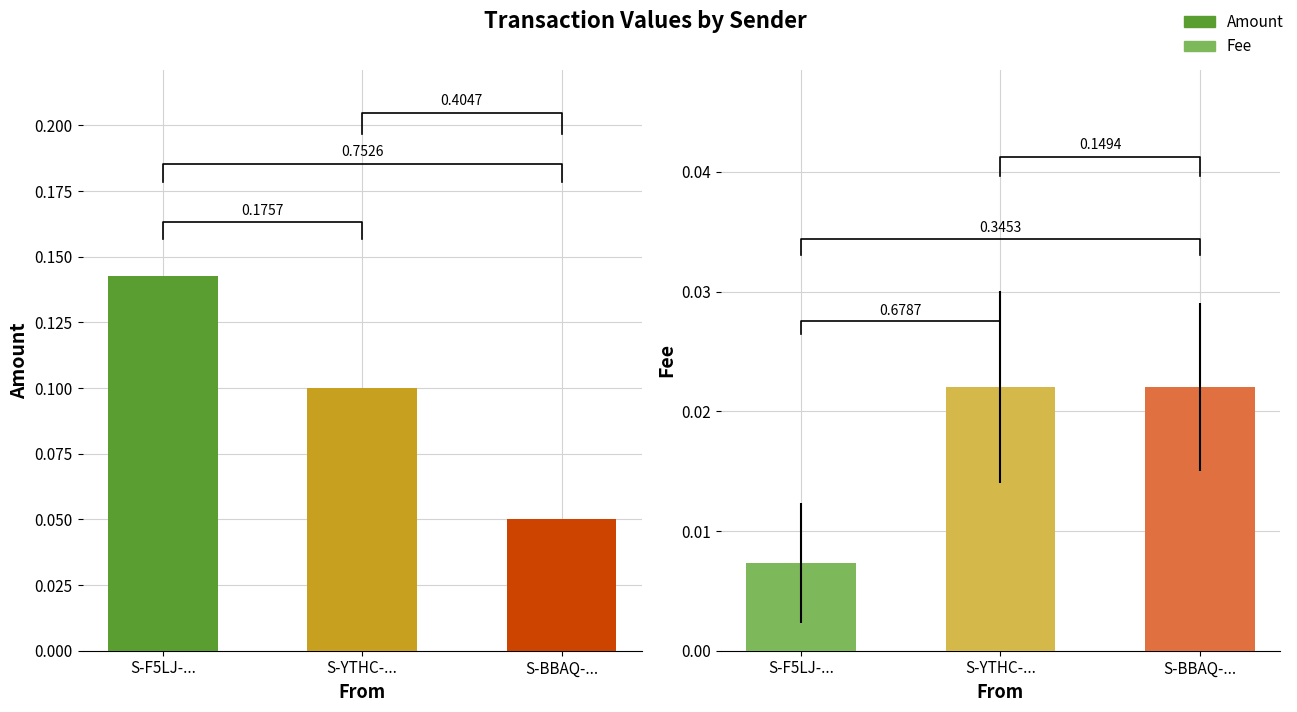

Which category has the lowest value in the Fee series?

S-F5LJ-...